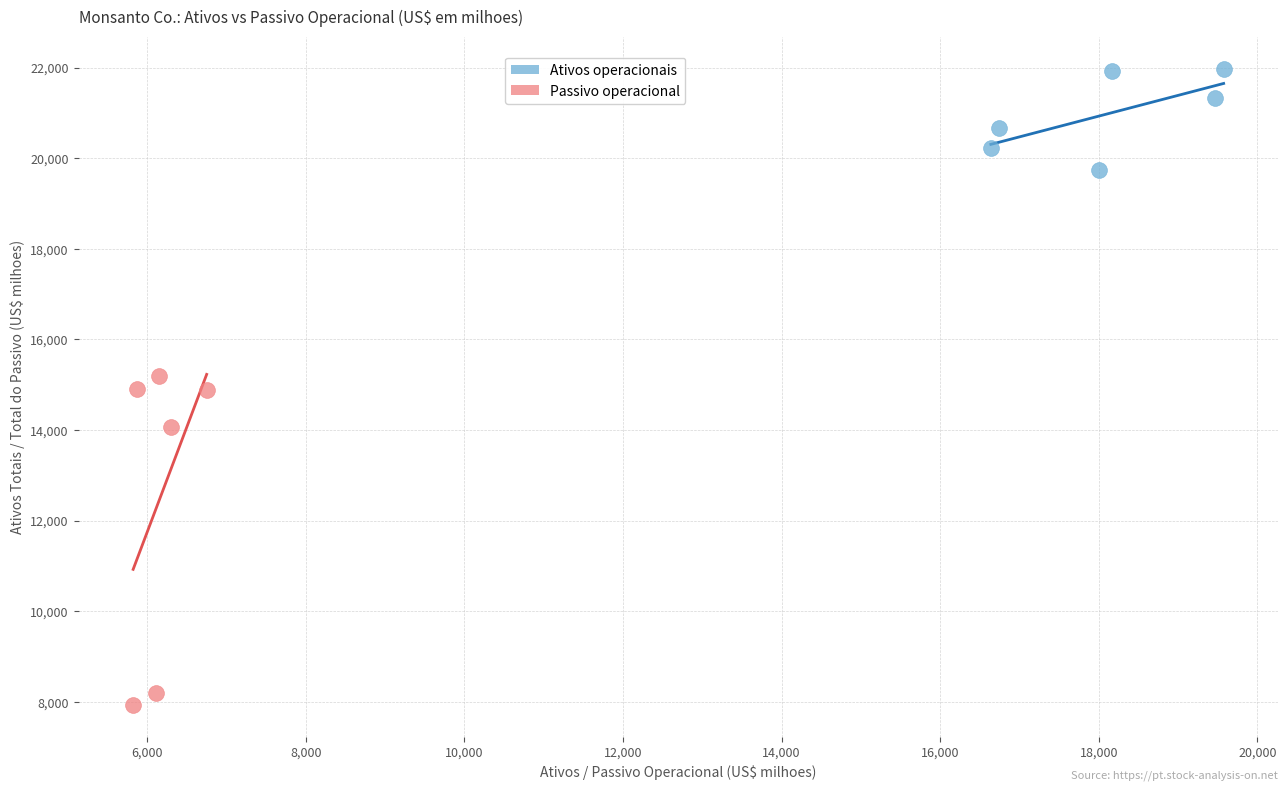

What are all the series names shown in the legend?

Ativos operacionais, Passivo operacional